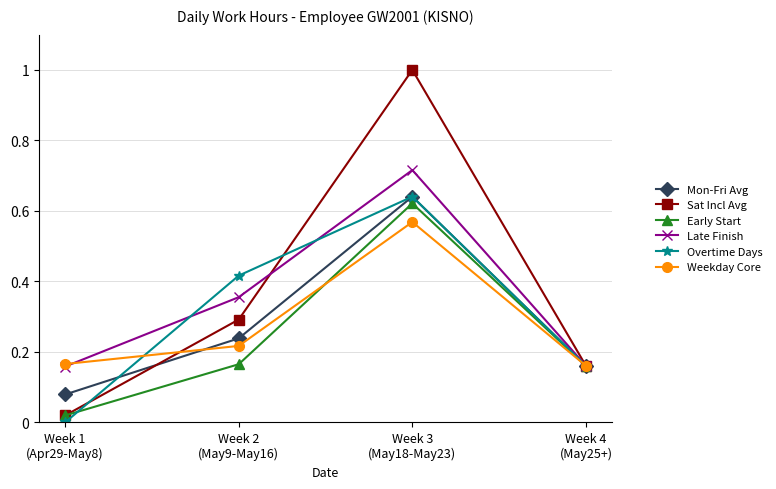

In Early Start, how many points are higher than both neighbors (excluding endpoints)?

1